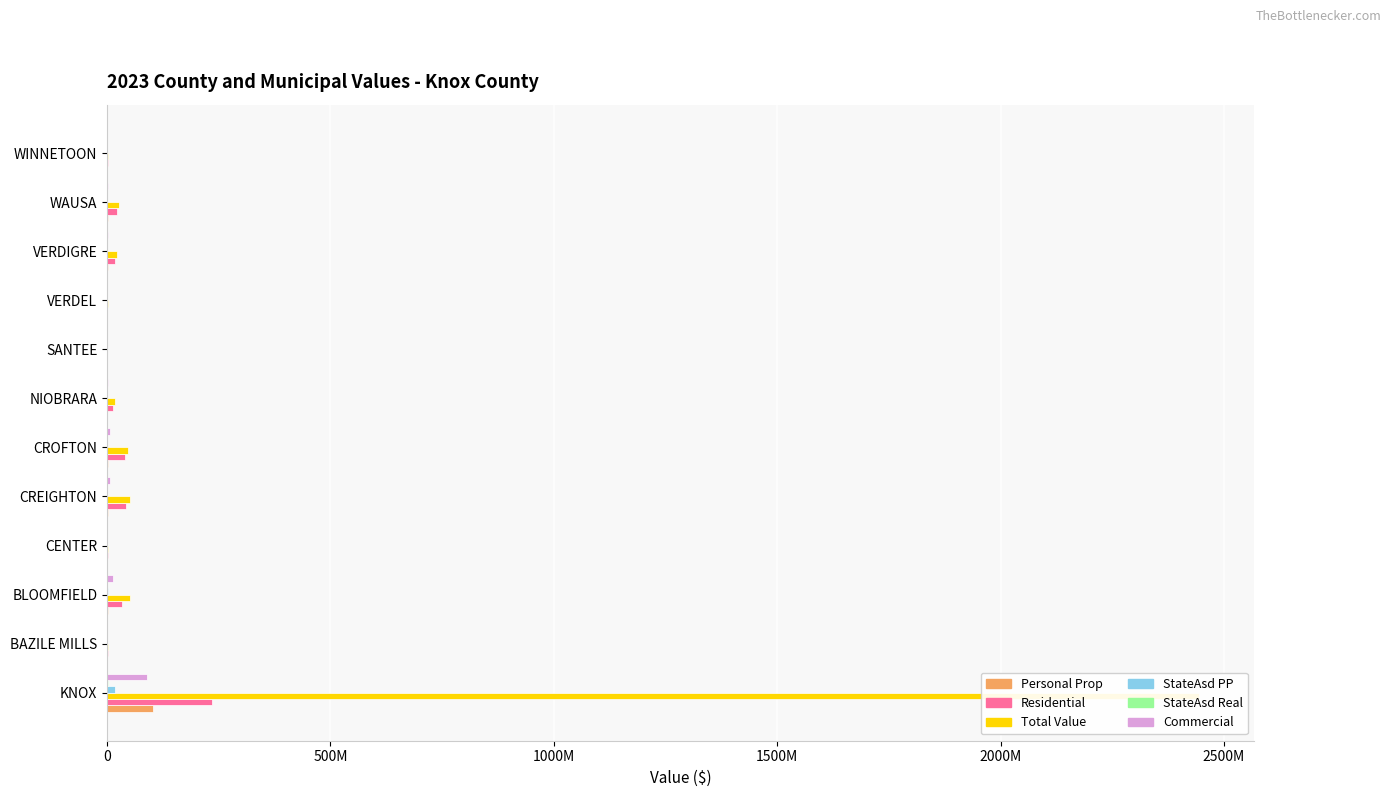

How many bars are there in each group?

6